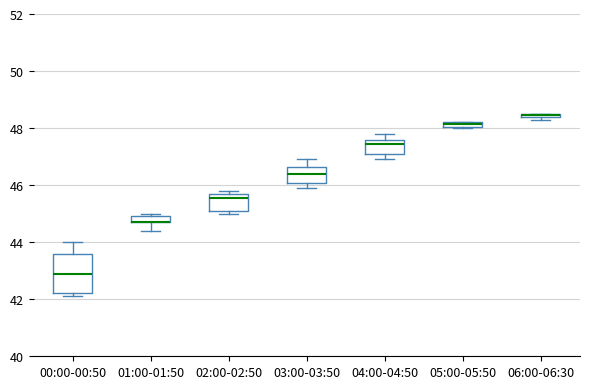

Where is the upper edge of the box for 05:00-05:50 on the y-axis? The values are not printed on the chart, so give them approximately, as read against the axis.

48.2